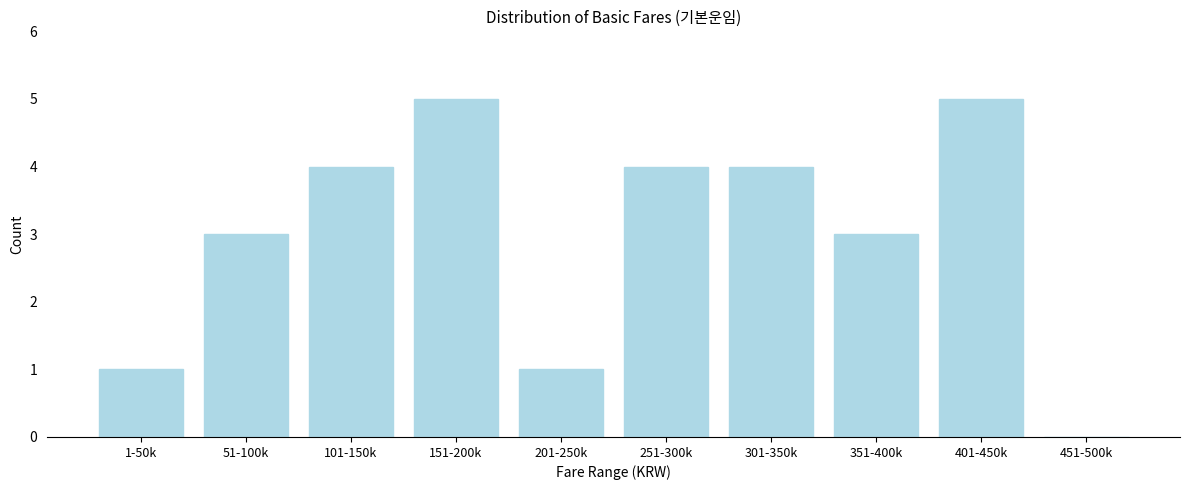

Reading right to left, transcribe all the data shown in this chart.

451-500k=0	401-450k=5	351-400k=3	301-350k=4	251-300k=4	201-250k=1	151-200k=5	101-150k=4	51-100k=3	1-50k=1